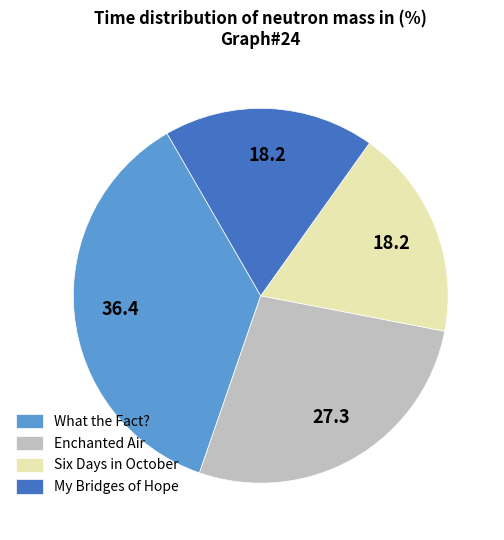

Is it true that Enchanted Air is 27% of the pie?

True